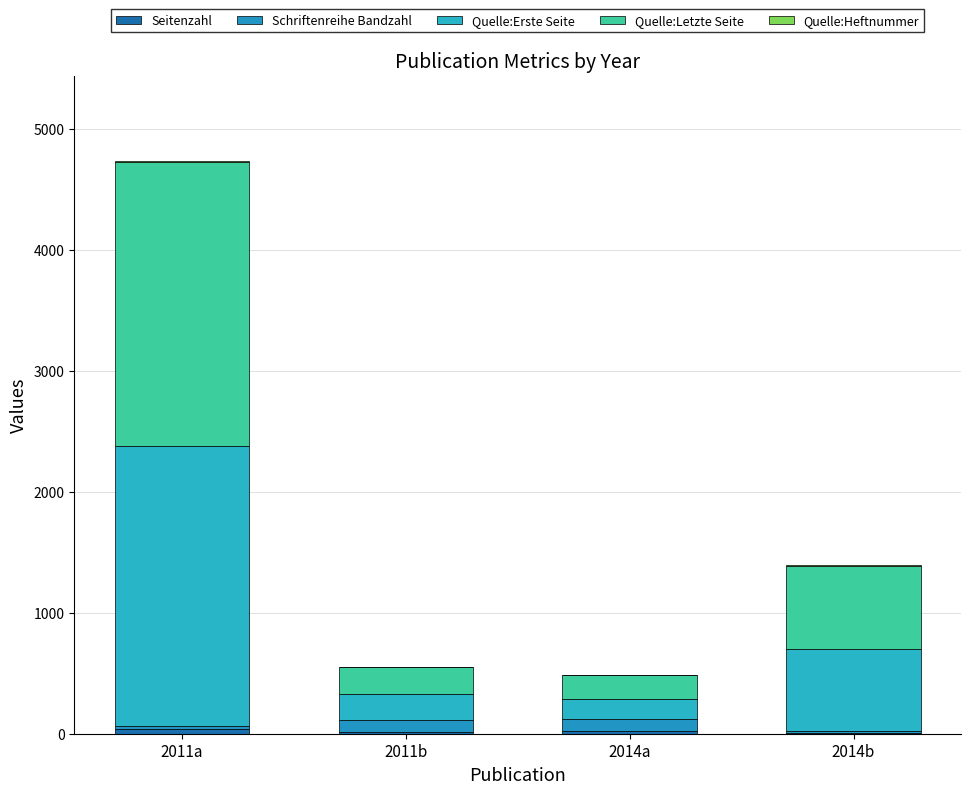

Are the bars grouped side by side (vs. stacked)?

No